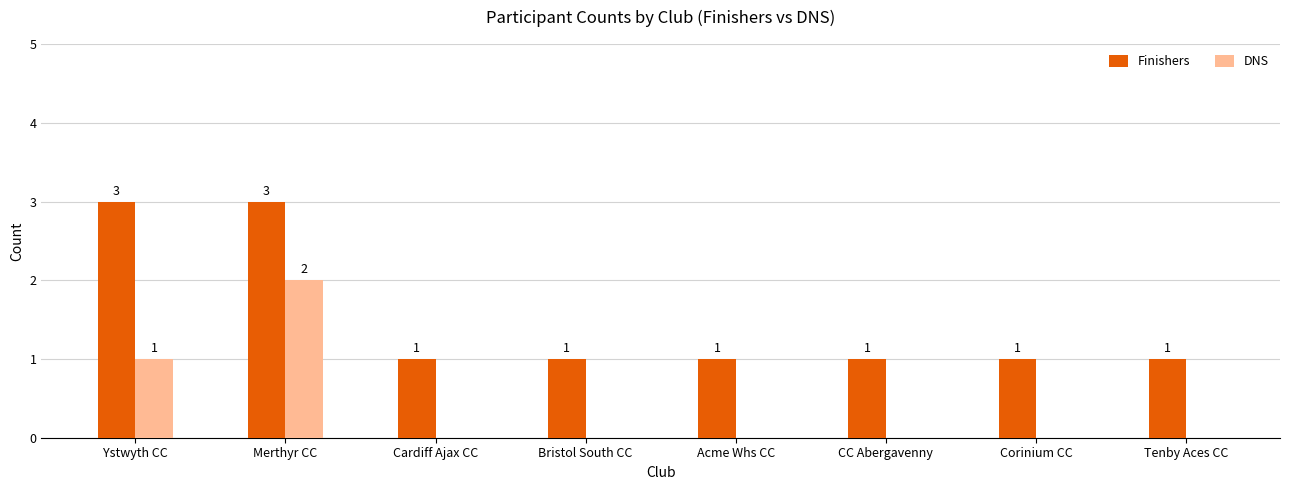

What is the spread (max minus min) of values at Ystwyth CC?

2